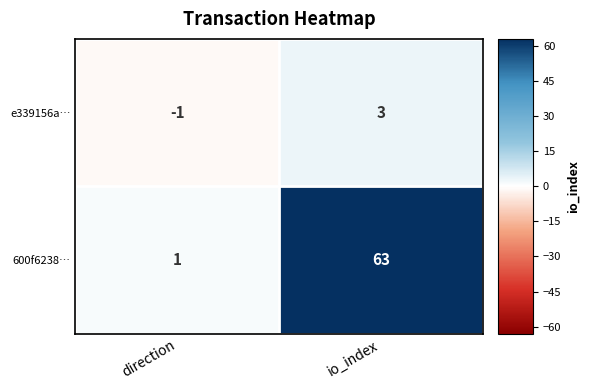

What is the difference between the maximum and minimum values in the 600f6238… series?

62